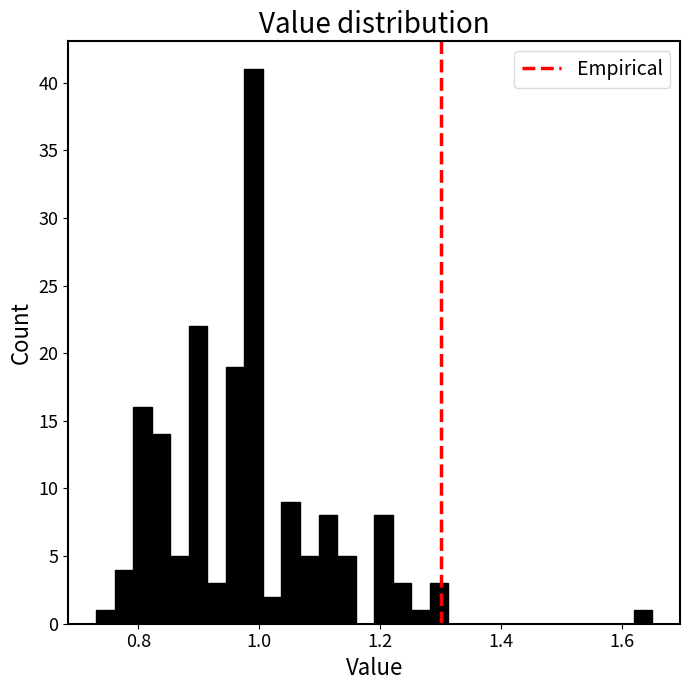

Around what value on the x-axis is the tallest bar? Give the approximate position of its centre, as read against the axis.

1.00